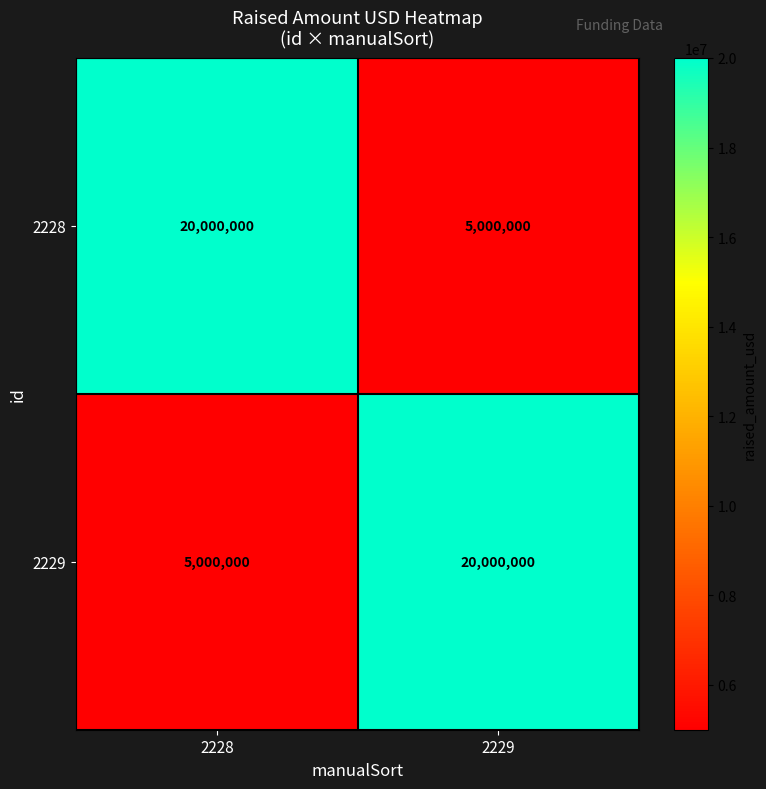

What value does the 2229 series have at 2228?

5000000